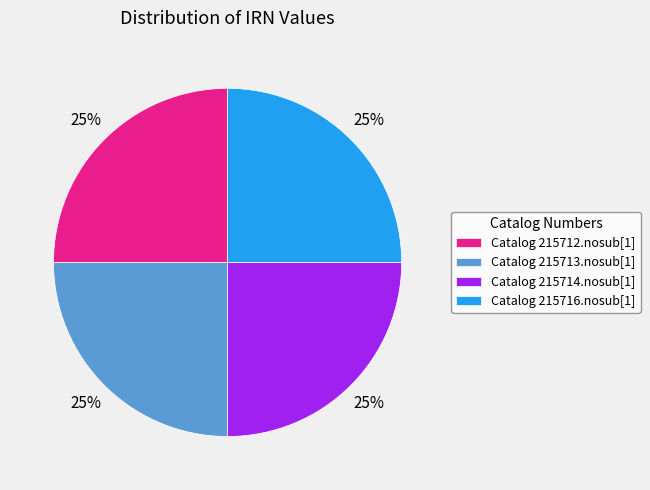

The Catalog 215714.nosub[1] slice represents 25% of the pie. True or false?

True